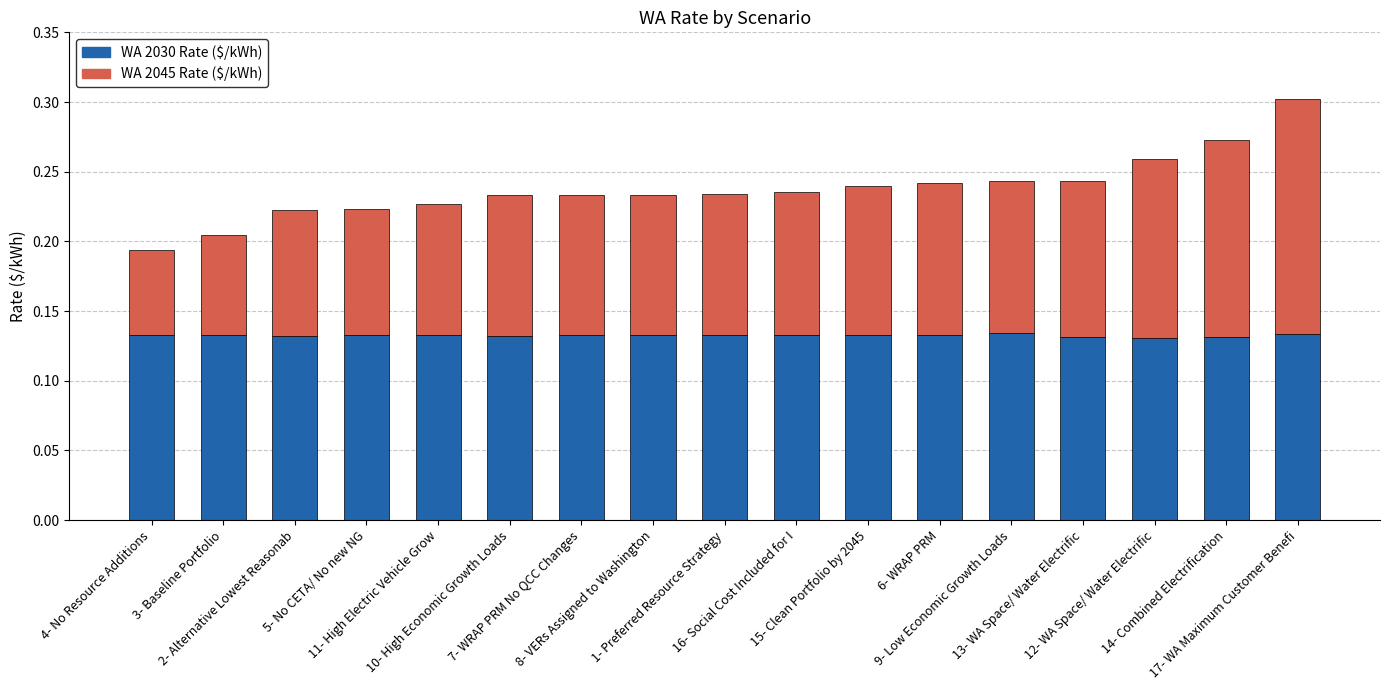

What is the sum of all WA 2030 Rate ($/kWh) values?

2.3